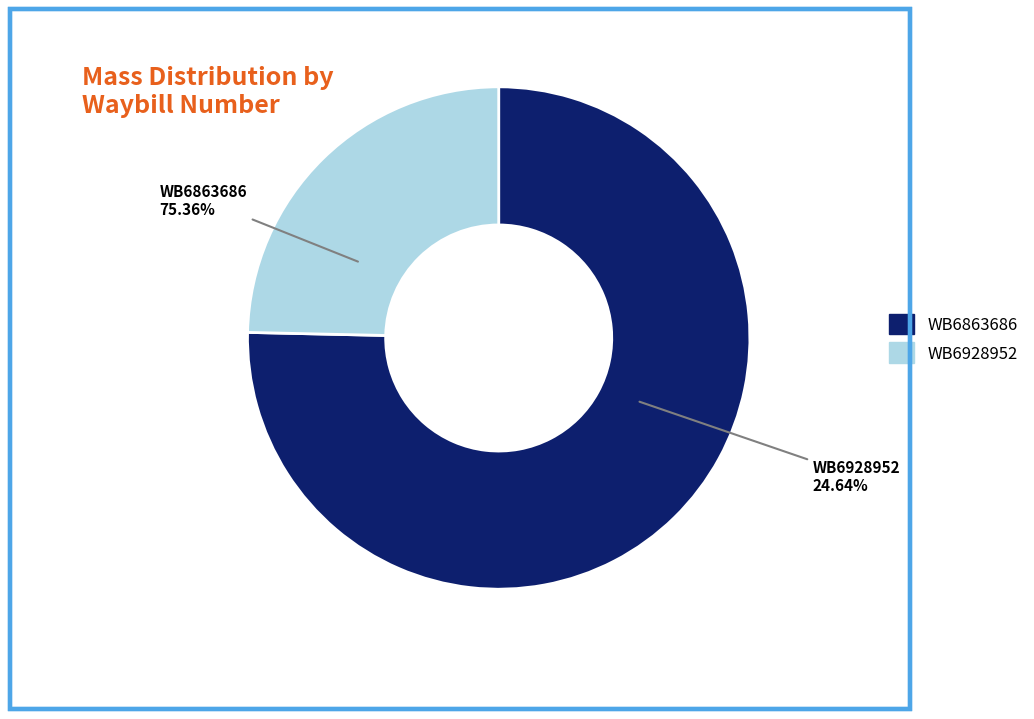

To the nearest percent, what percentage of the pie is WB6928952?

25%